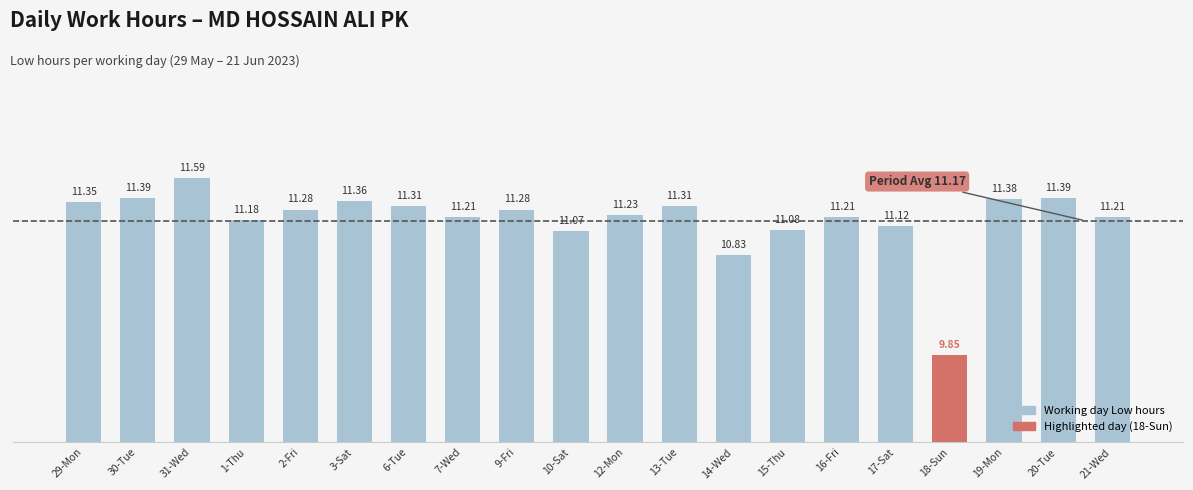

What is the difference between the second highest and second lowest values?

0.6